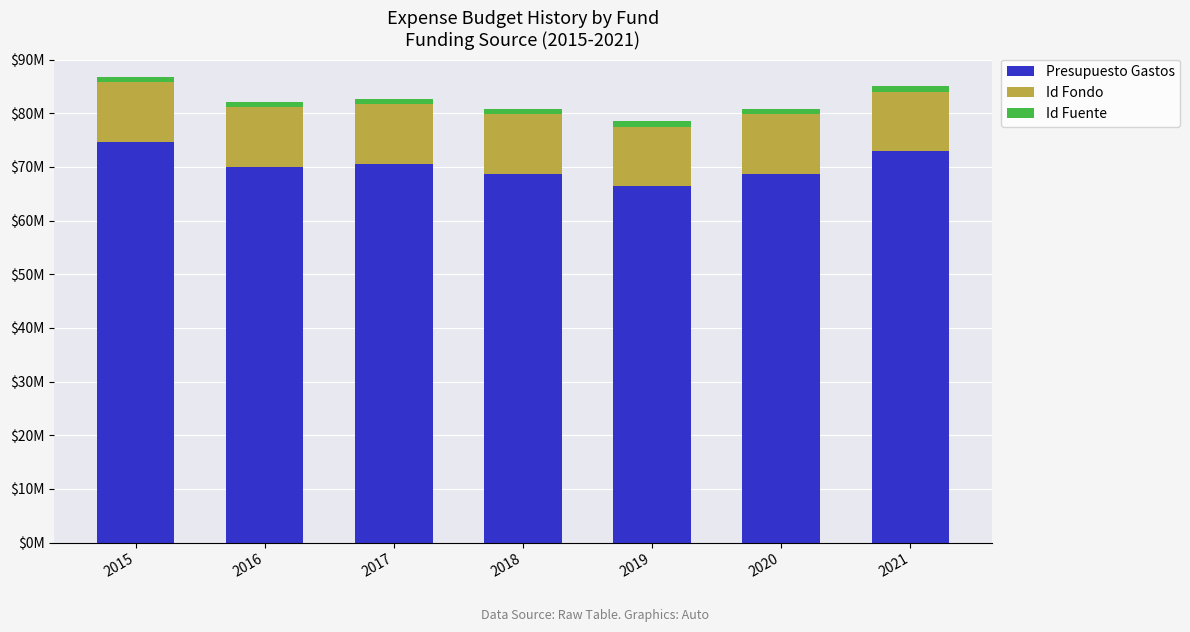

What is the difference between the Presupuesto Gastos values at 2019 and 2021?

6542449.5